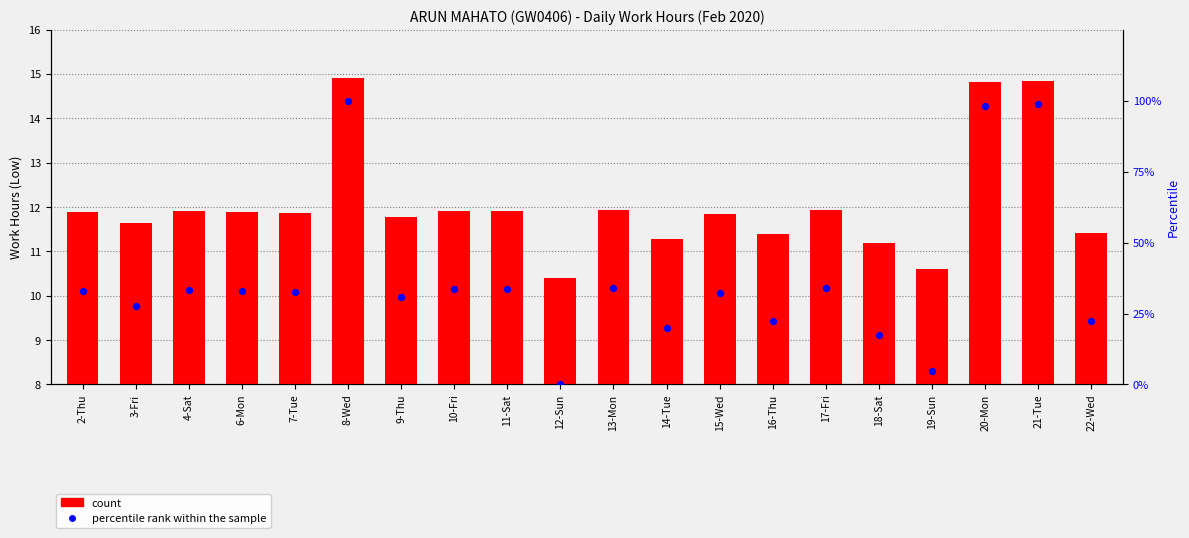

What is the total value across all series at 4-Sat?

45.2